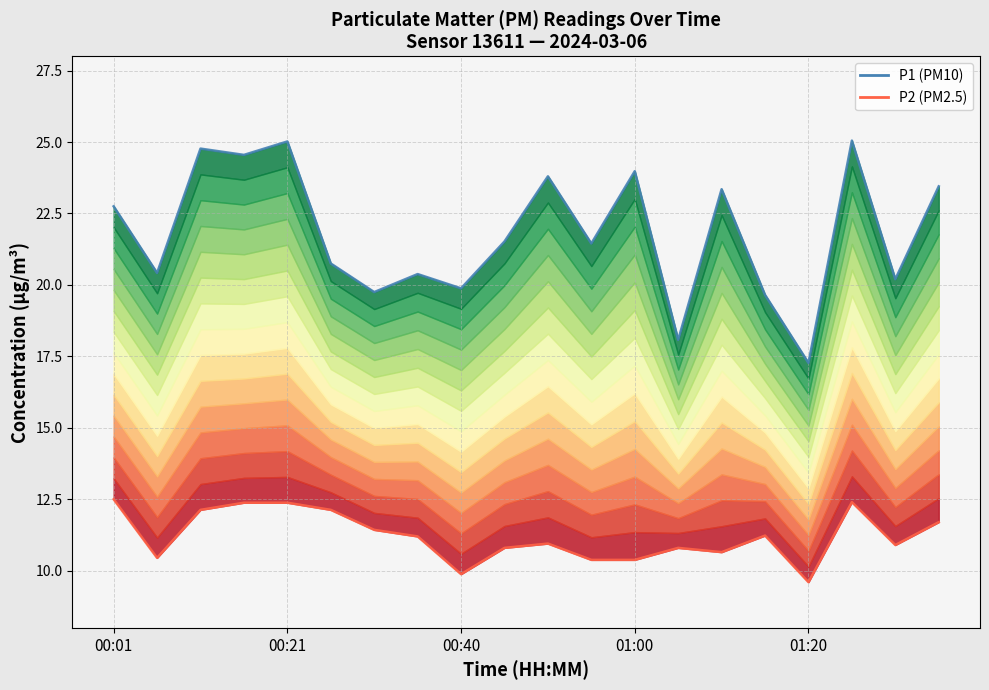

How many interior local peaks does the P1 series have?

7